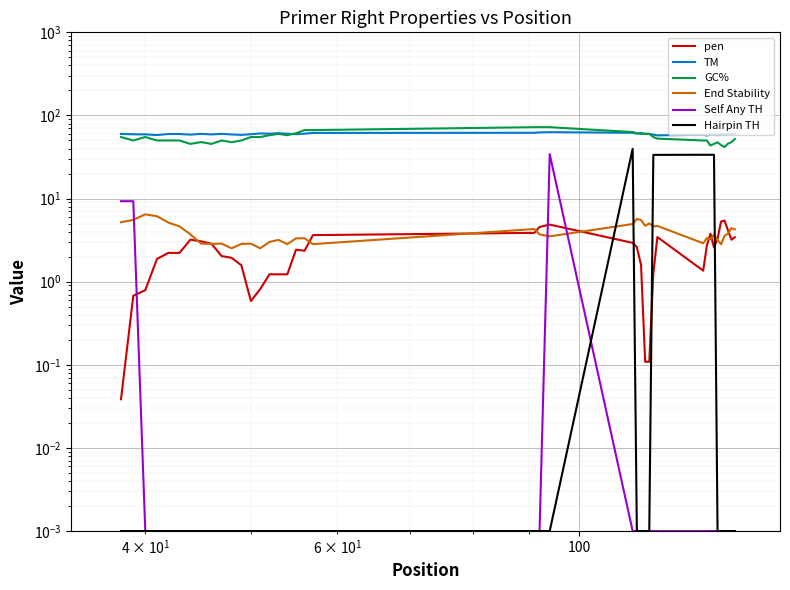

How many lines are shown in the chart?

6